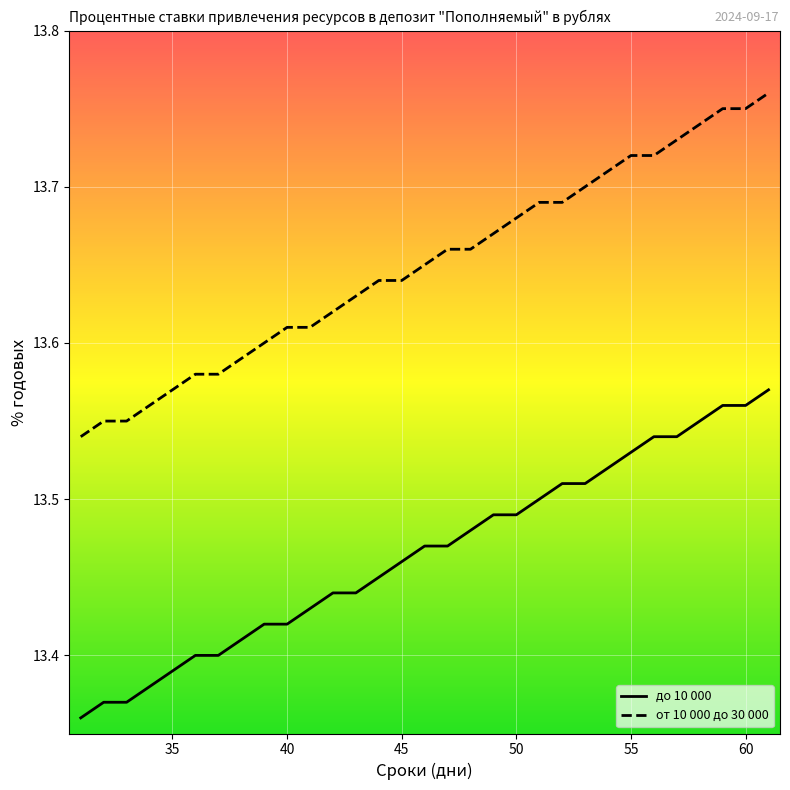

True or false: до 10 000 and от 10 000 до 30 000 cross at least once.

False